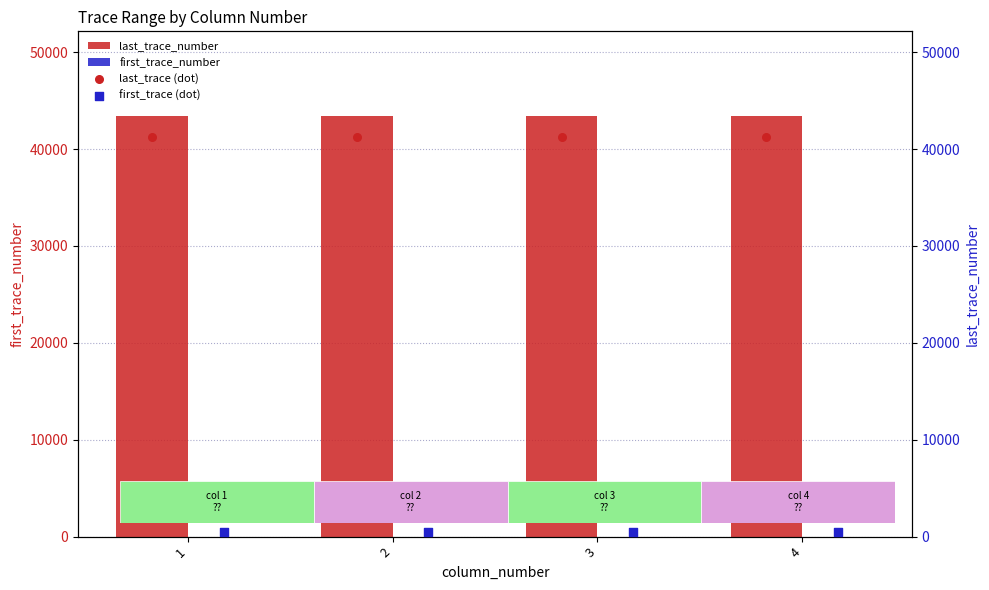

What are all the series names shown in the legend?

last_trace_number, first_trace_number, last_trace (dot), first_trace (dot)